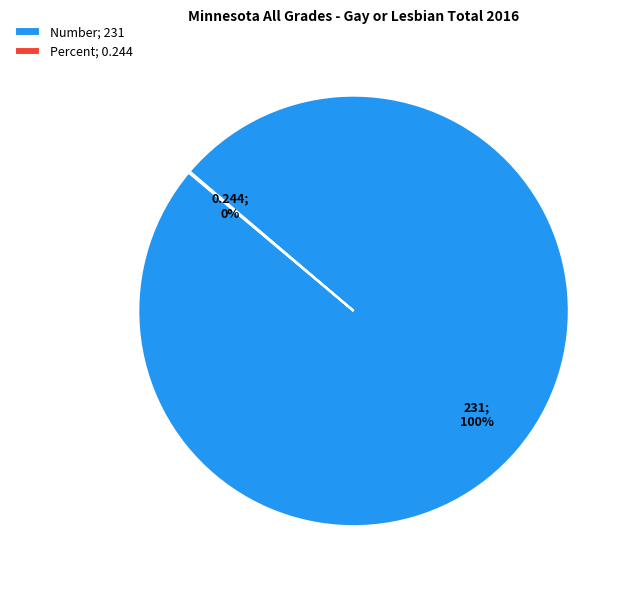

To the nearest percent, what portion does Number represent?

100%